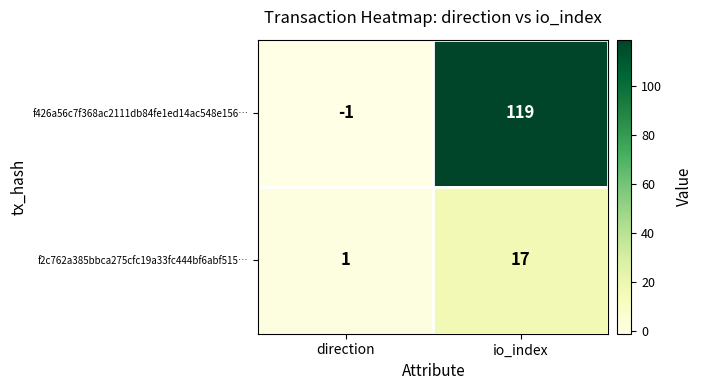

At io_index, list the series in order from largest to smallest.

f426a56c7f368ac2111db84fe1ed14ac548e156…, f2c762a385bbca275cfc19a33fc444bf6abf515…